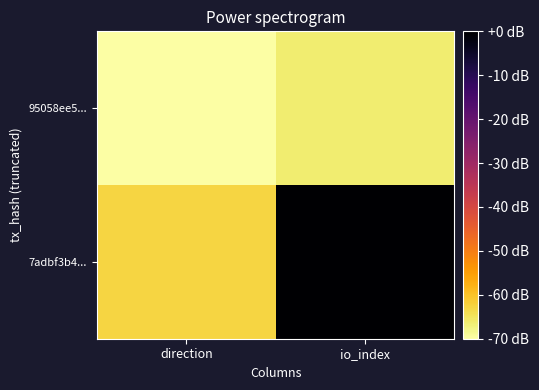

What is the difference between the highest and lowest values at io_index?

66.3